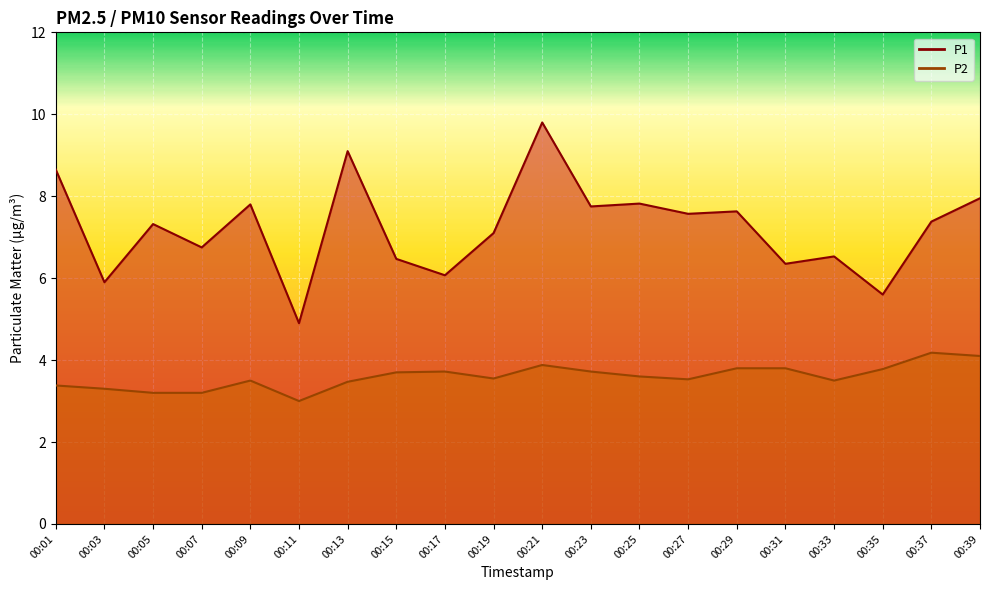

List the series in order of their overall mean, lowest first.

P2, P1